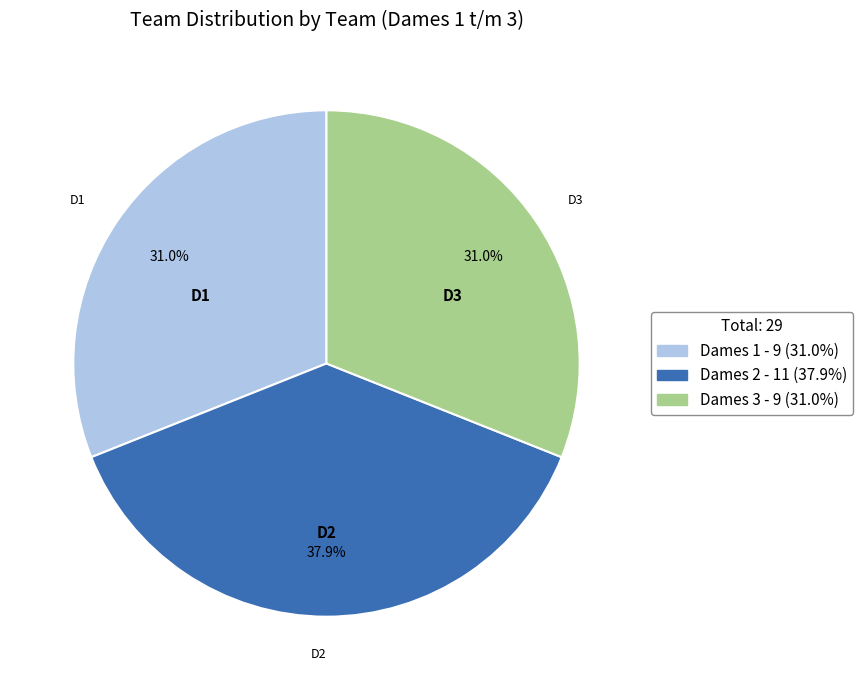

Which category has the biggest portion of the pie?

Dames 2